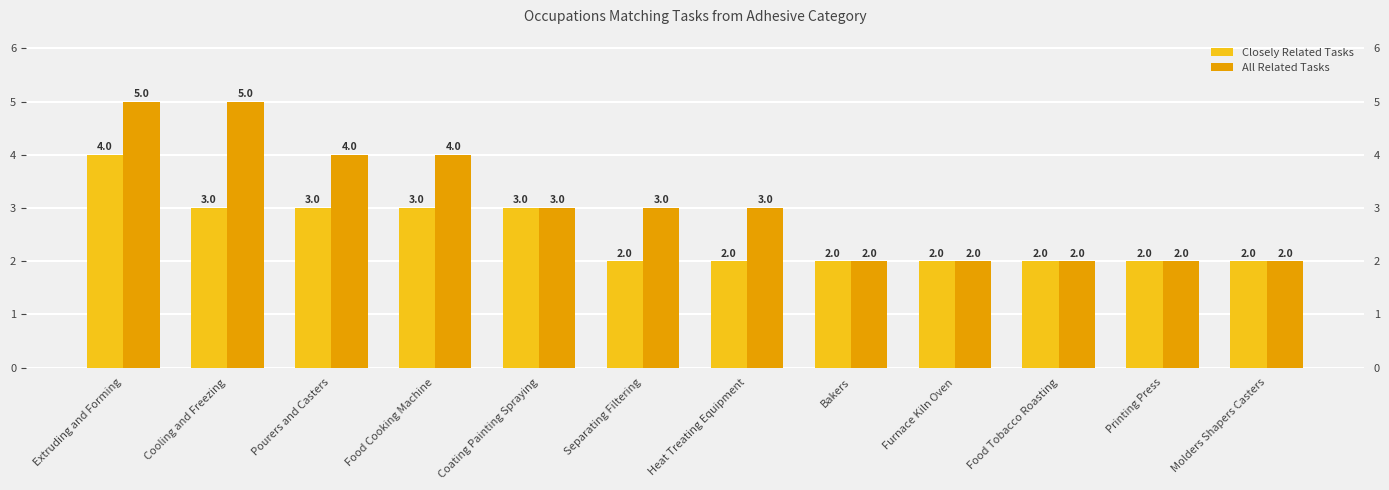

What is the maximum value for All Related Tasks?

5